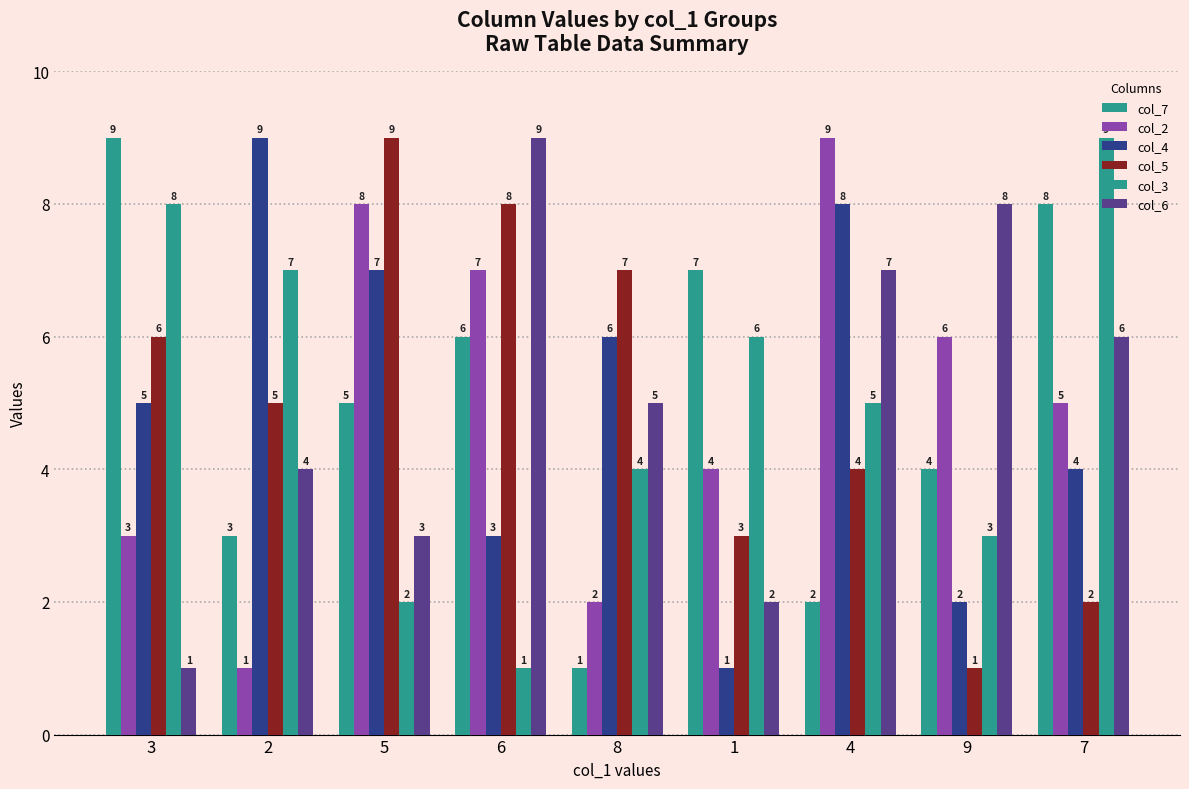

What position from the right is 9?

2